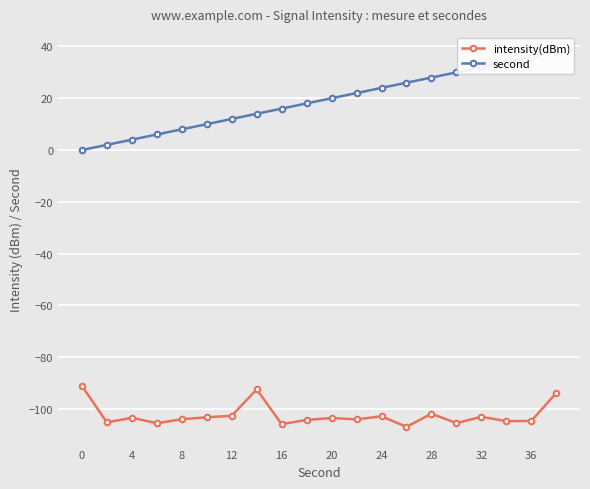

Is it true that intensity(dBm) equals -103.5 at 20?

True